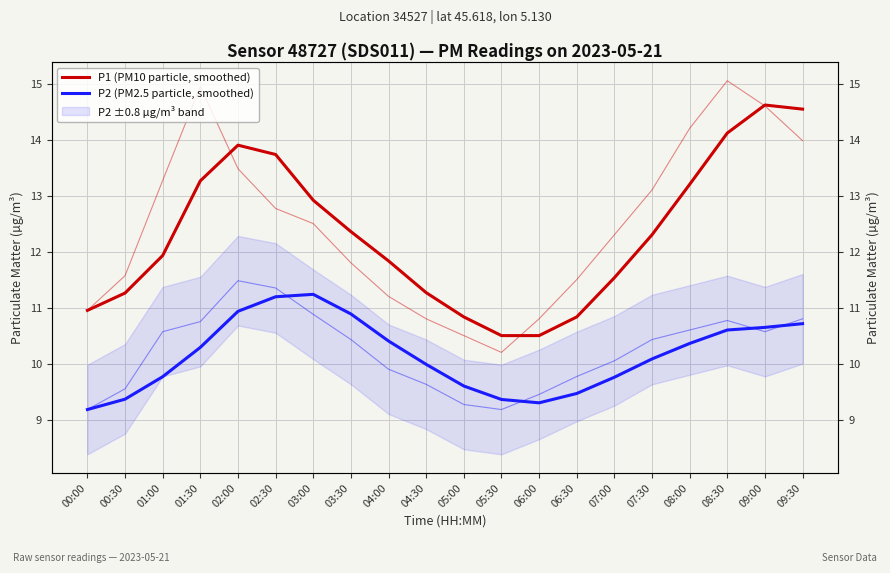

How many data points in P1 (PM10 particle, smoothed) are less than 12?

10